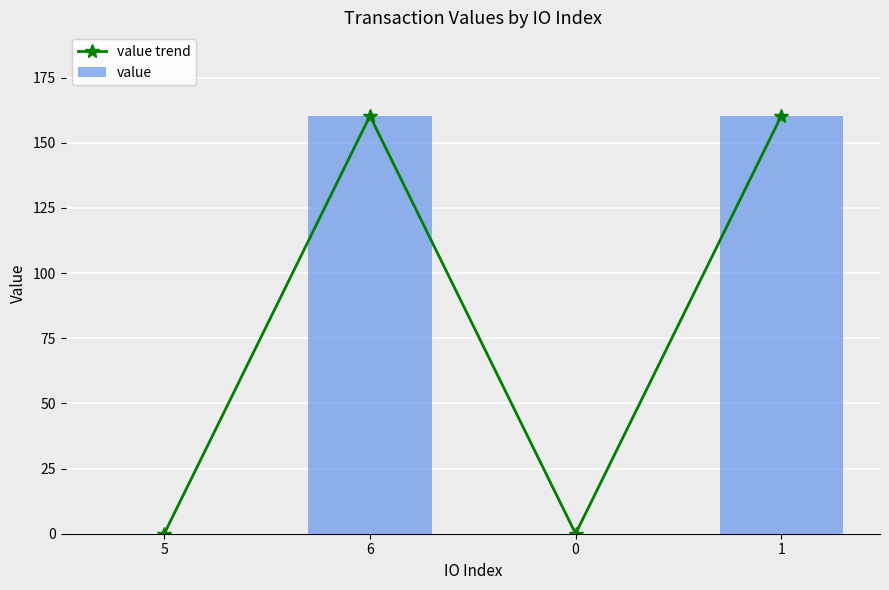

Which series changed the most between 5 and 1?

value trend